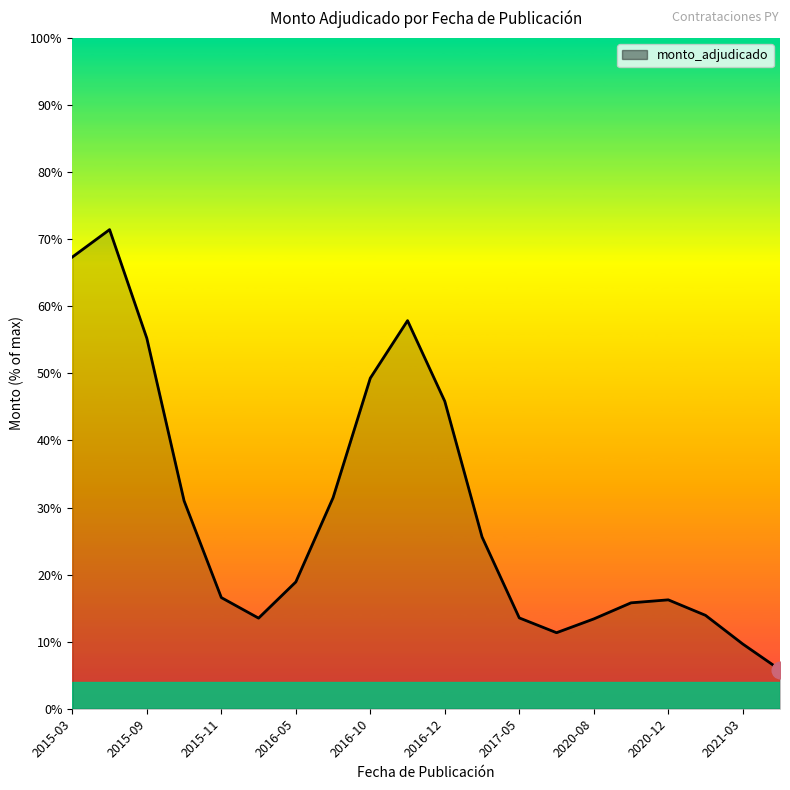

Does the chart have visible grid lines?

No